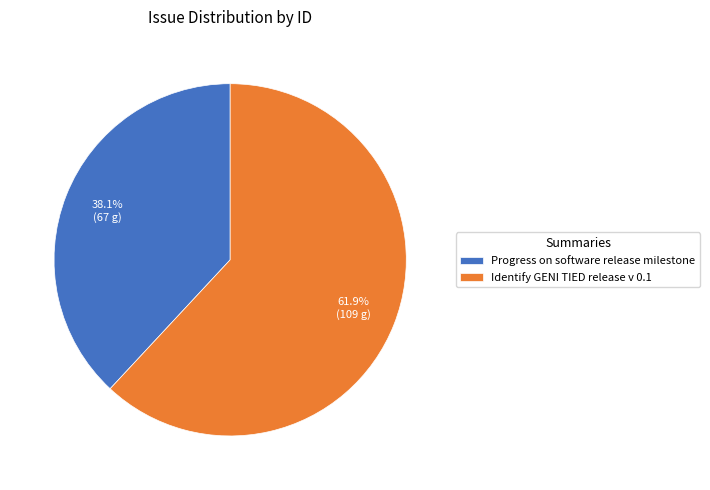

To the nearest percent, what is the difference between the largest and smallest slice percentages?

24%